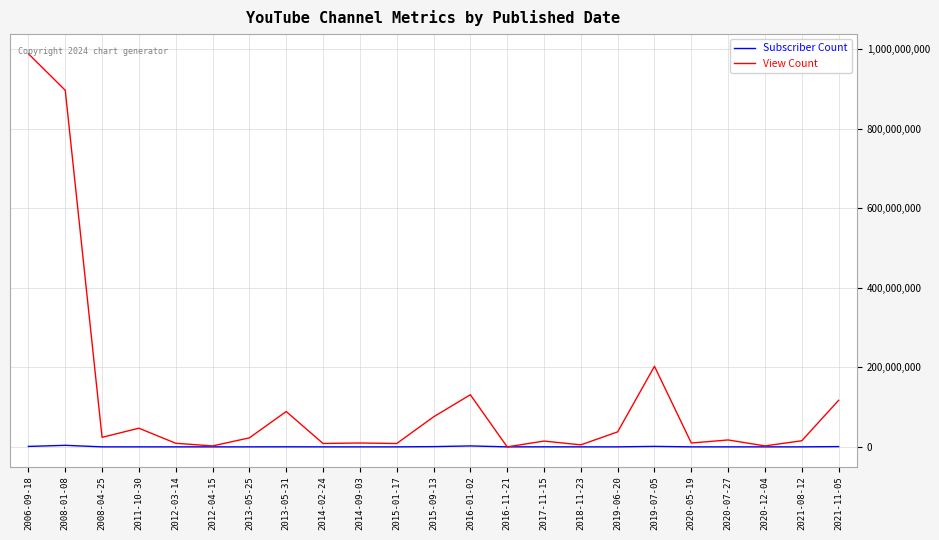

How many lines are shown in the chart?

2